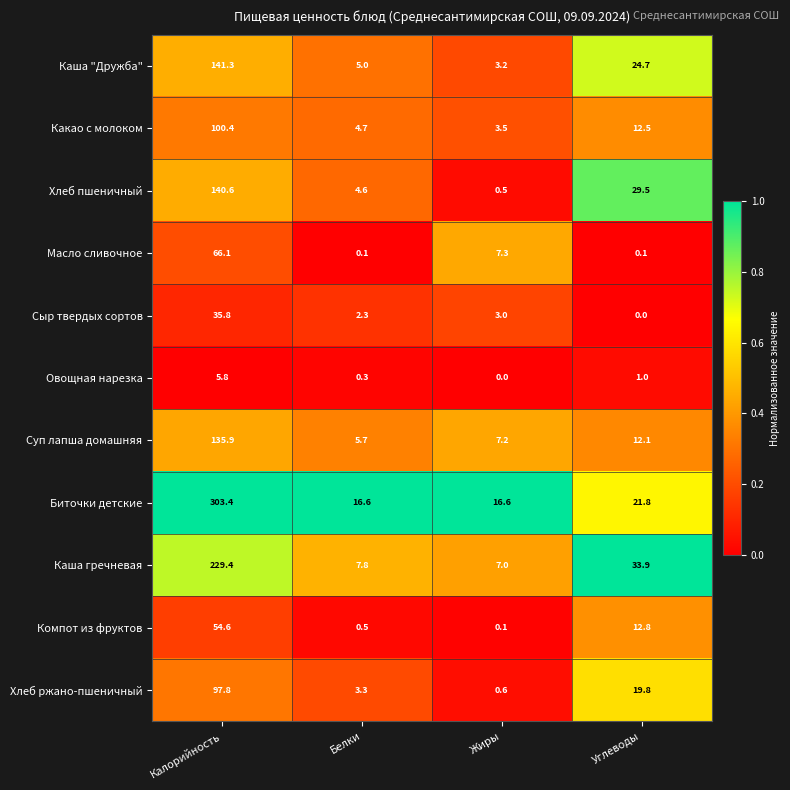

What is the difference between the second highest and minimum values in the Масло сливочное series?

7.2